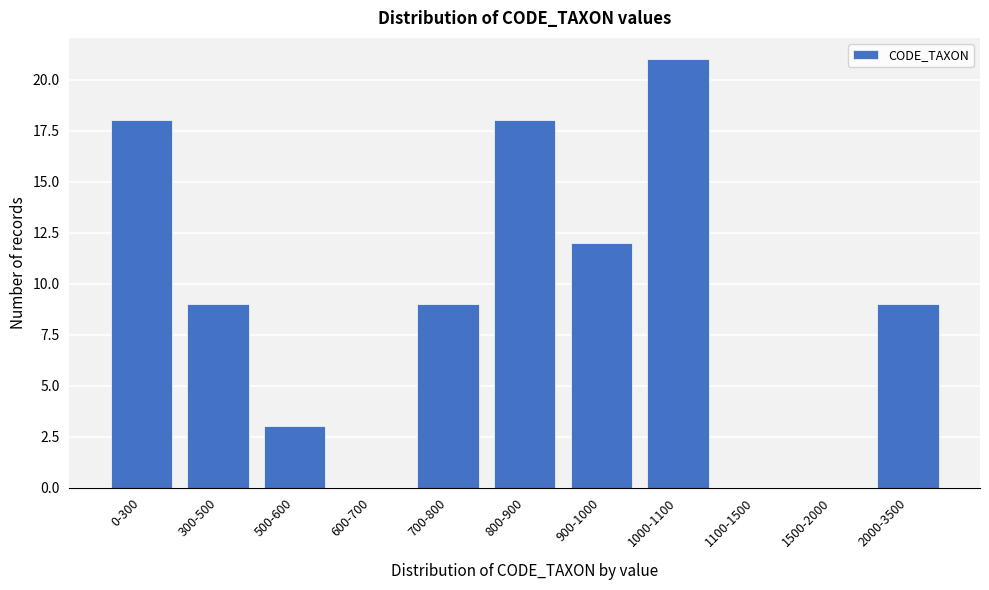

Reading left to right, extract all data points from this chart.

0-300=18	300-500=9	500-600=3	600-700=0	700-800=9	800-900=18	900-1000=12	1000-1100=21	1100-1500=0	1500-2000=0	2000-3500=9